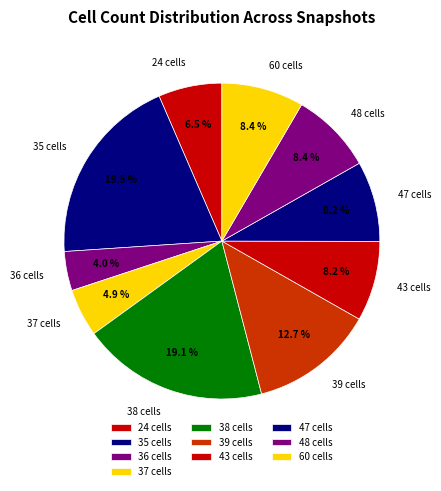

Which slice is the smallest?

36 cells